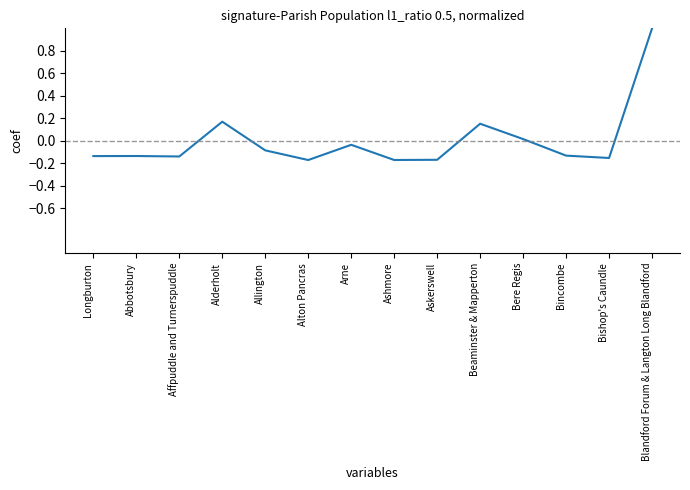

The value at Alderholt is 0.3. True or false?

False